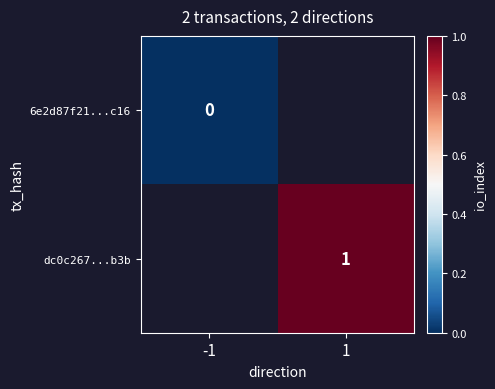

Count the number of categories in the chart.

2